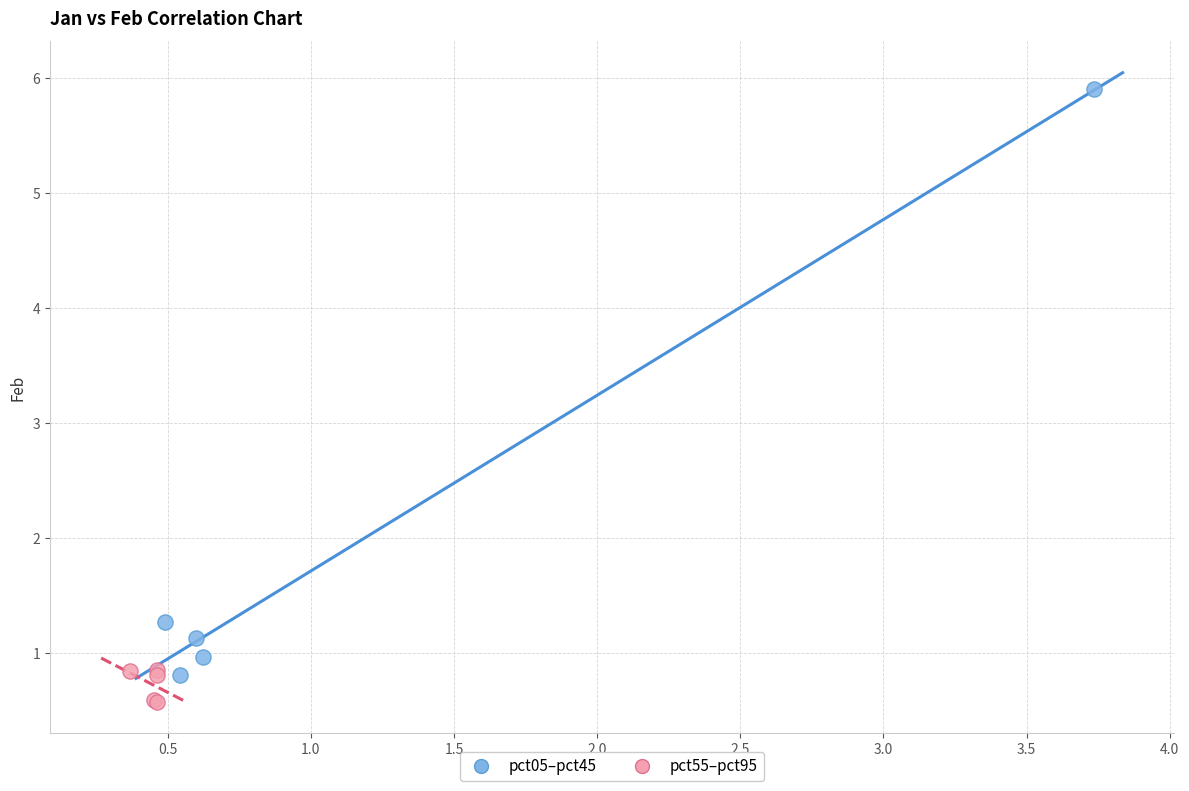

What are all the series names shown in the legend?

pct05–pct45, pct55–pct95